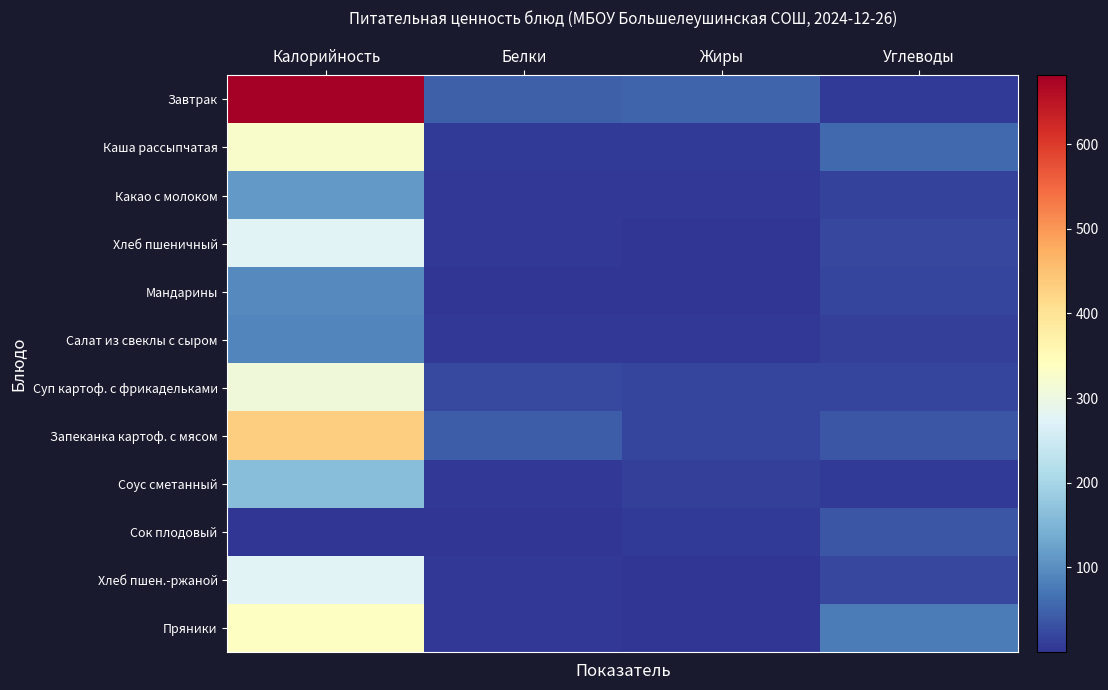

At Углеводы, list the series in order from smallest to largest.

Соус сметанный, Завтрак, Салат из свеклы с сыром, Какао с молоком, Суп картоф. с фрикадельками, Мандарины, Хлеб пшеничный, Хлеб пшен.-ржаной, Сок плодовый, Запеканка картоф. с мясом, Каша рассыпчатая, Пряники